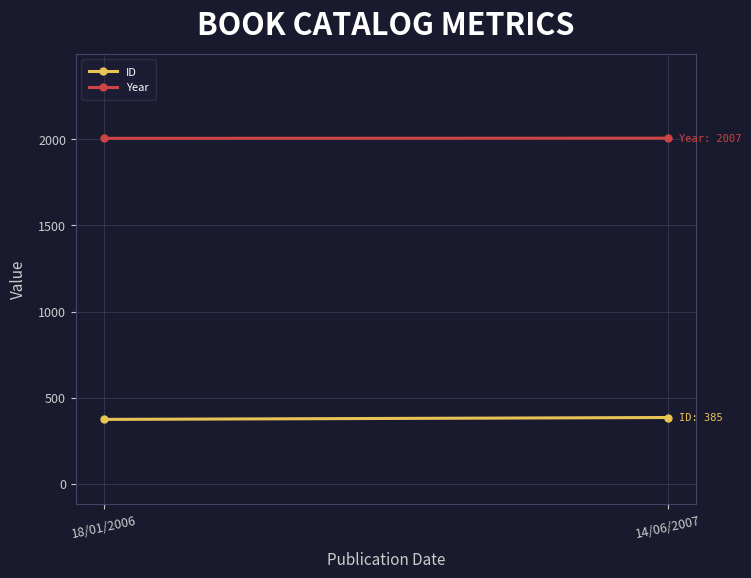

Which series has the largest total across all categories?

Year